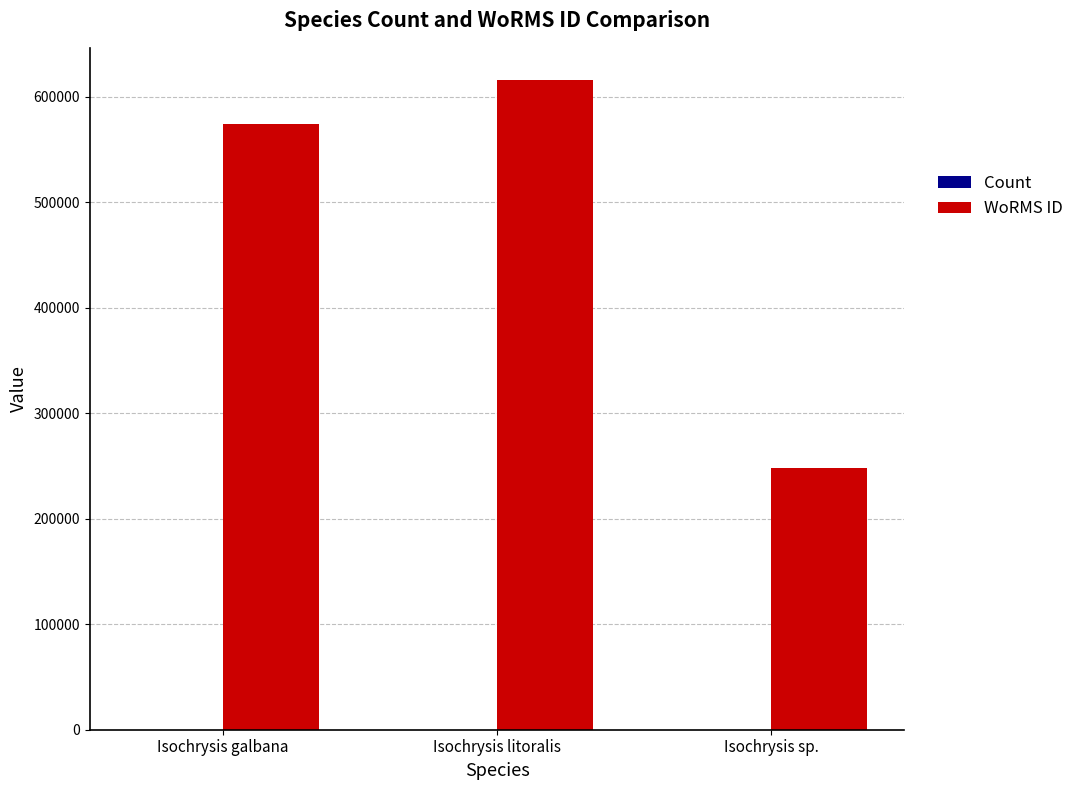

What is the sum of the WoRMS ID values at Isochrysis sp. and Isochrysis galbana?

822008